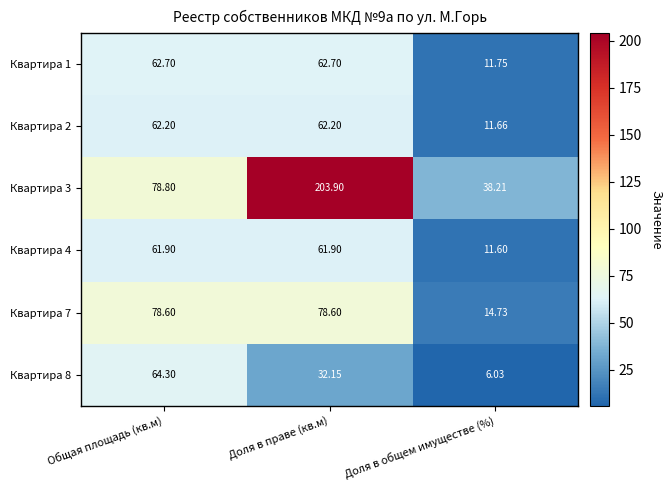

At which label does Квартира 8 first exceed 32?

Общая площадь (кв.м)